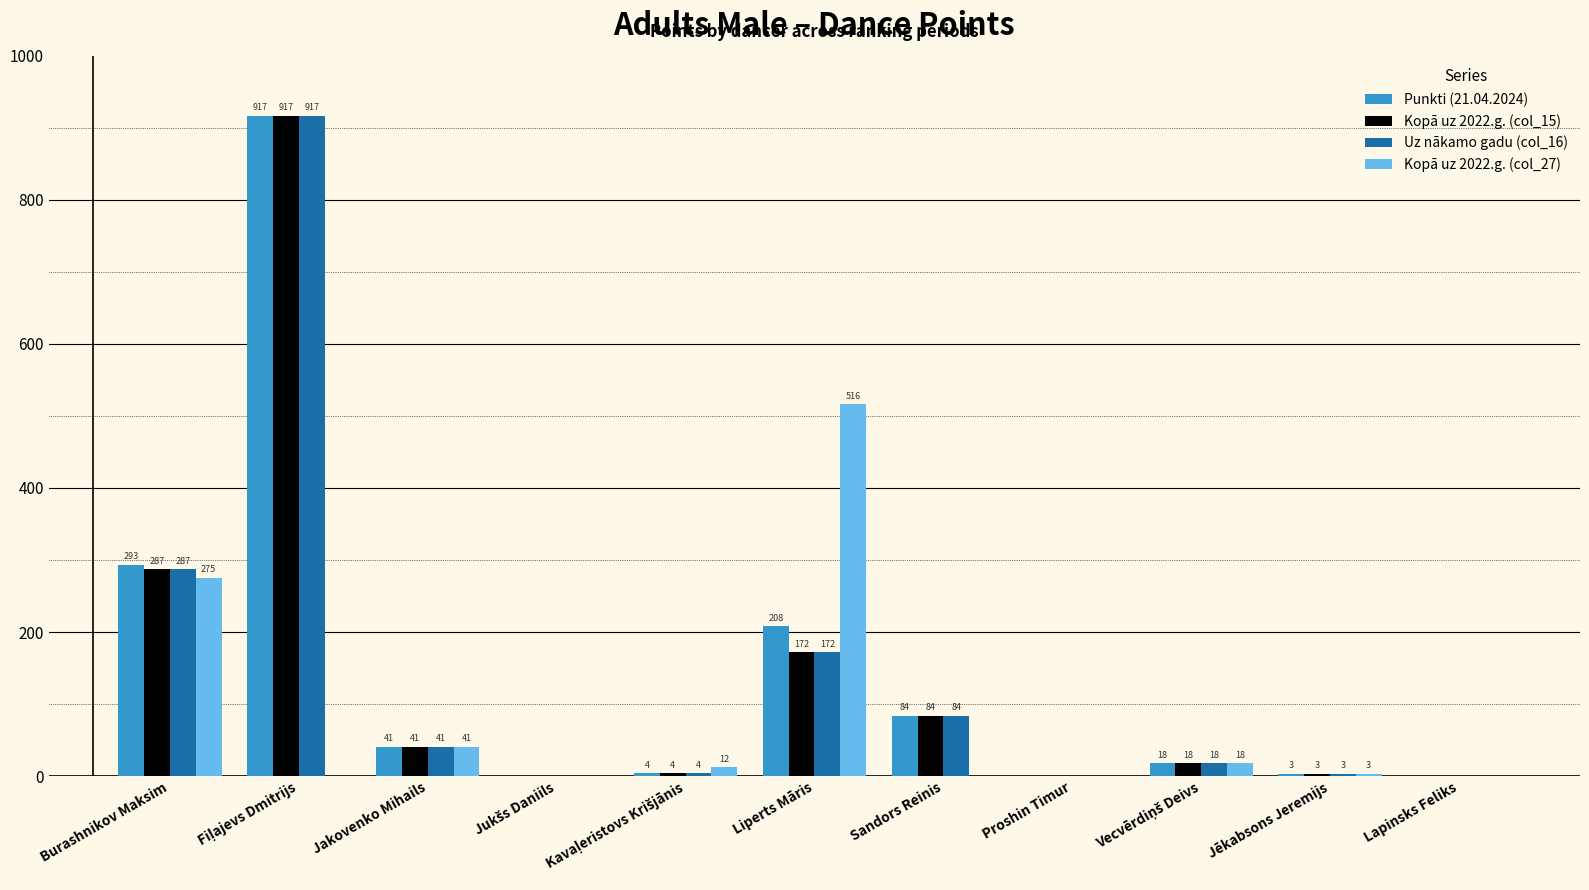

Which series has the largest total across all categories?

Punkti (21.04.2024)